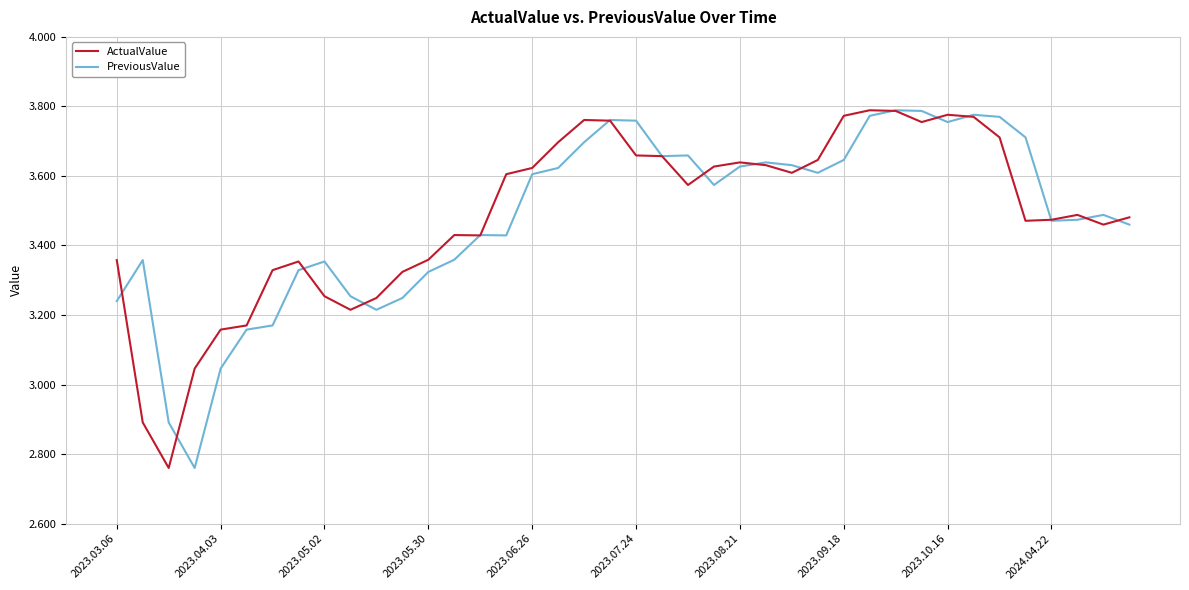

What is the total value across all series at 2023.05.02?

6.6